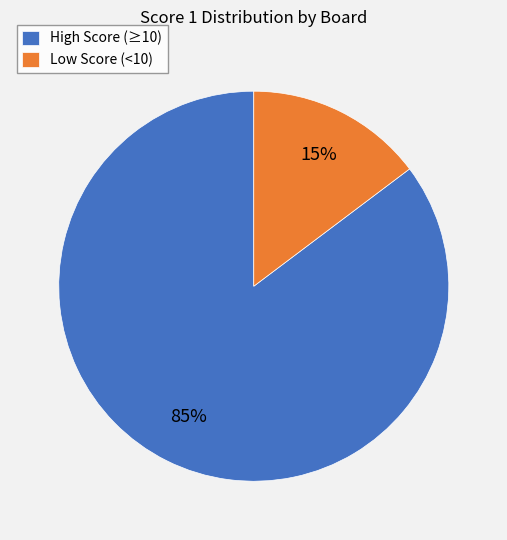

The High Score (≥10) slice represents 85% of the pie. True or false?

True